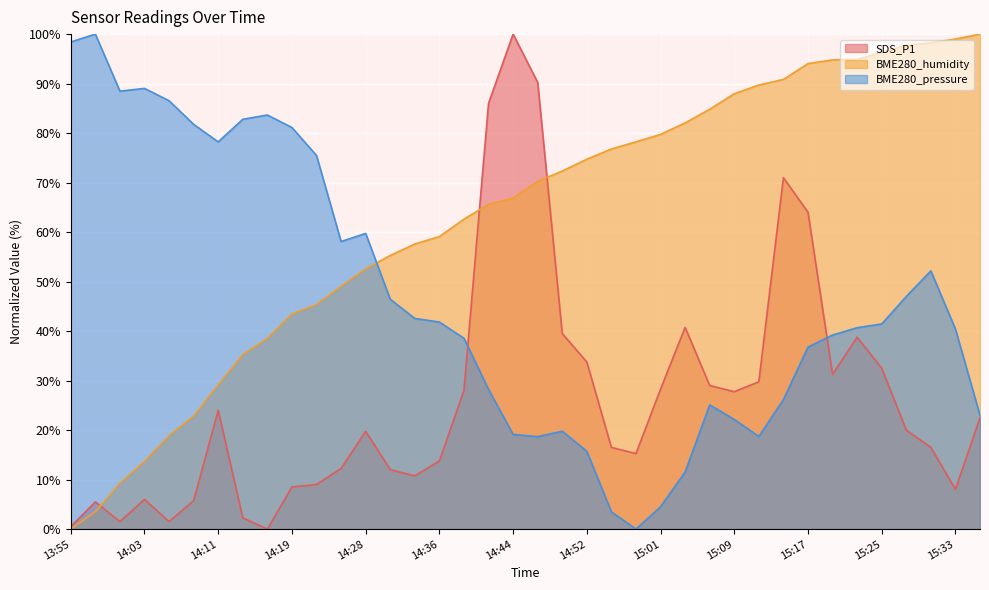

What is the value of the BME280_humidity point at the 16th from the left?

59.1